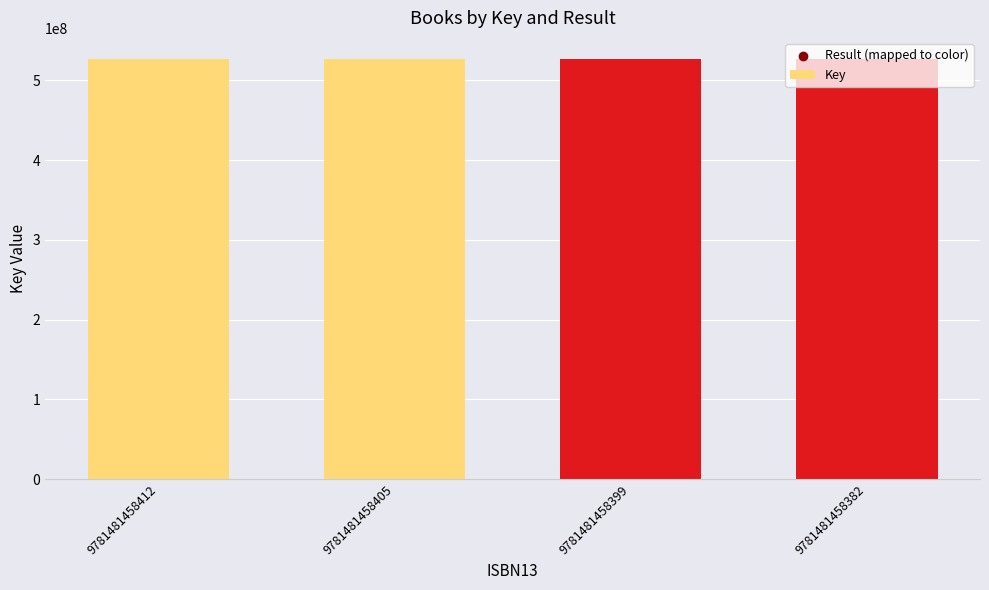

What is the ratio of the value at 9781481458382 to the value at 9781481458412?

1.0